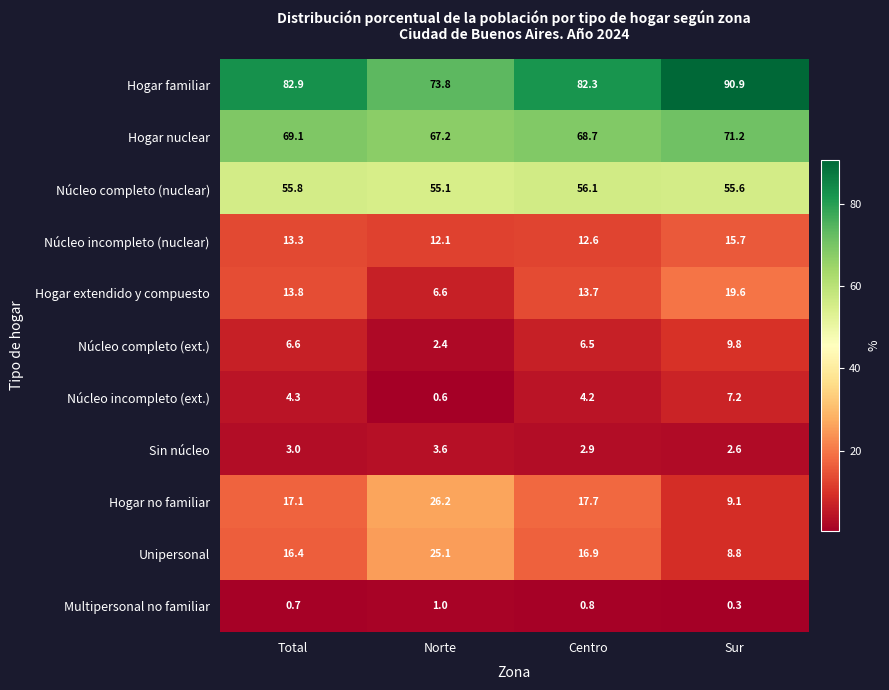

What is the difference between the second highest and minimum values in the Núcleo completo (nuclear) series?

0.7